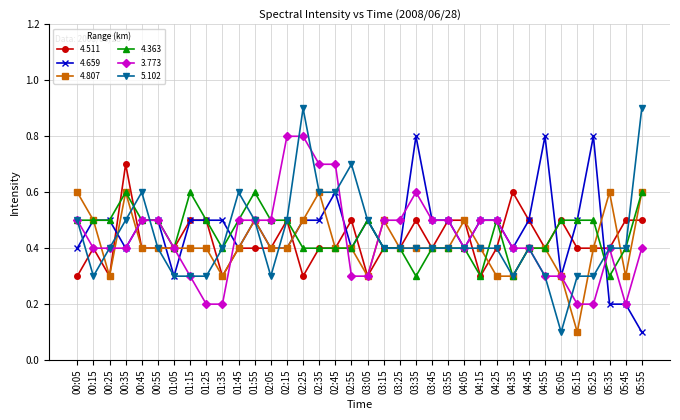

True or false: 4.659 has more than 2 points higher than both neighbors.

True